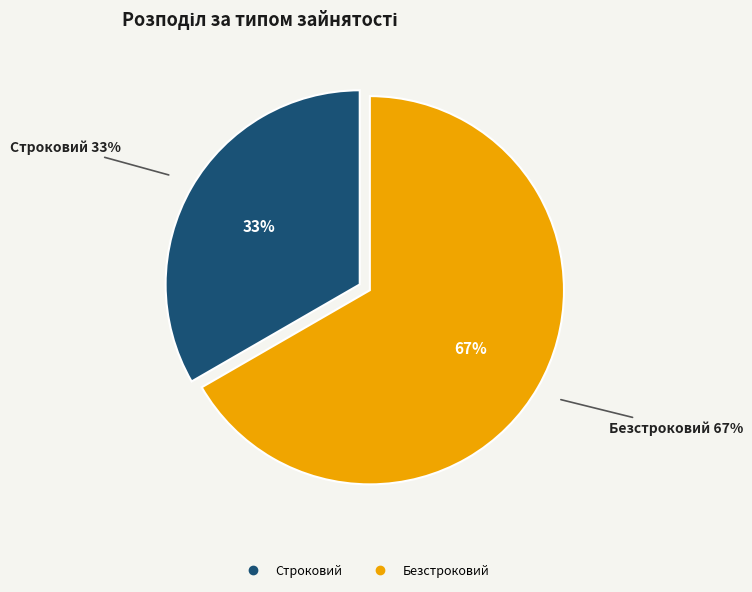

Combined, do Безстроковий and Строковий account for over 50%?

Yes